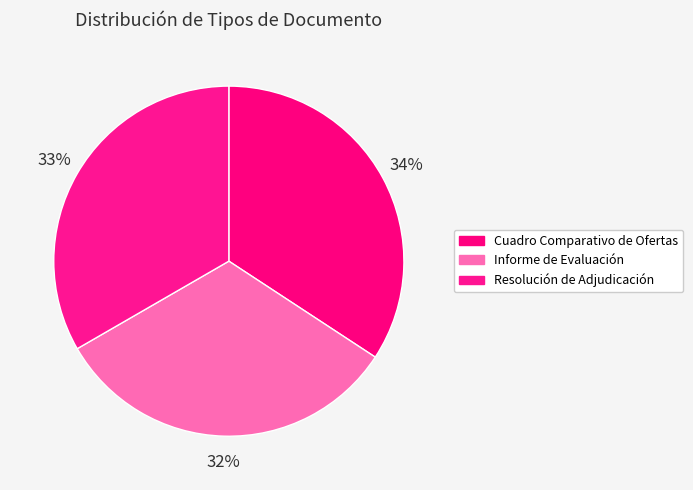

Rank the categories by value from lowest to highest.

Informe de Evaluación, Resolución de Adjudicación, Cuadro Comparativo de Ofertas